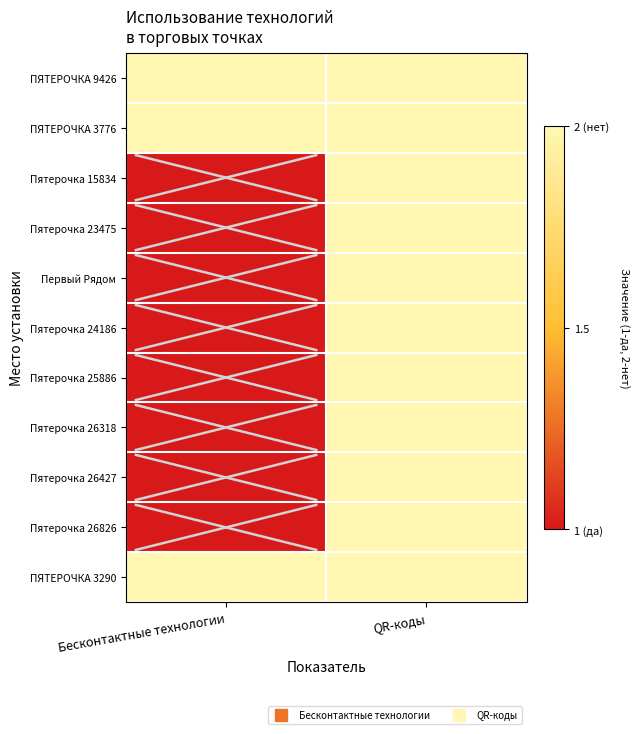

What is the minimum value shown in the chart?

1